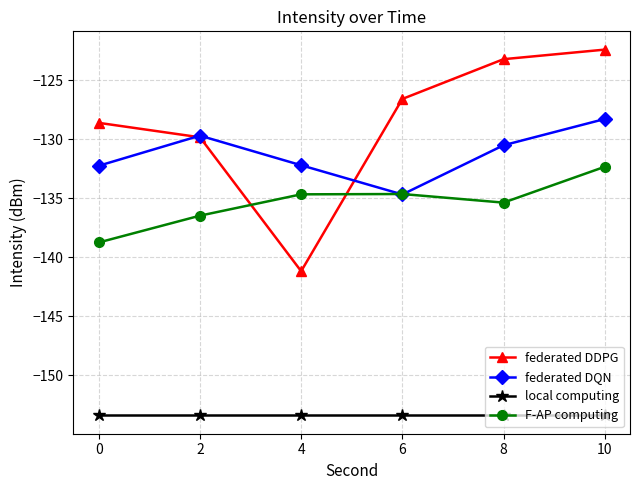

True or false: F-AP computing and local computing cross at least once.

False